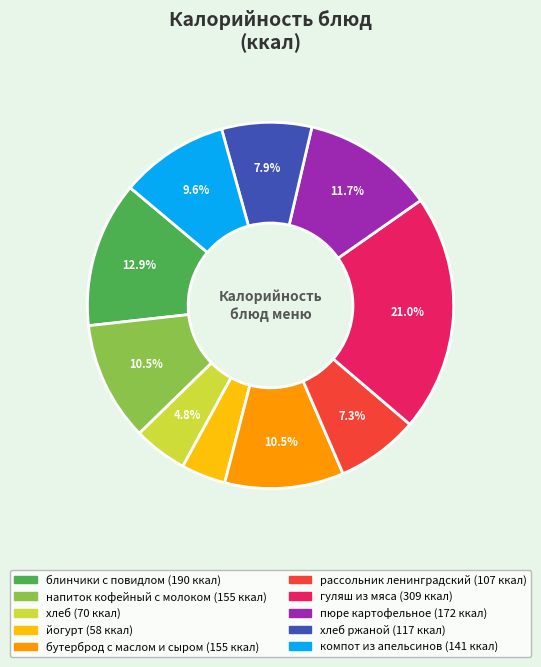

To the nearest percent, what is the difference between the largest and smallest slice percentages?

17%